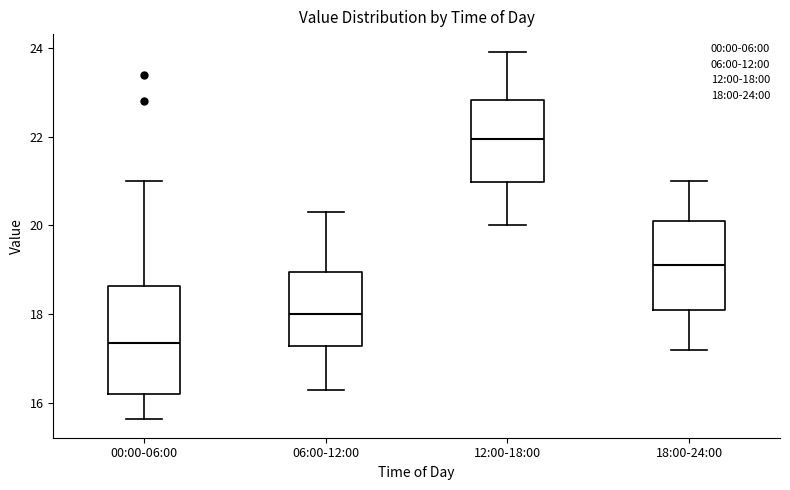

Reading left to right, read every box against the y-axis: the position of its median line, the range the box covers, and the ends of its whiskers. The values are not printed on the chart, so give them approximately, as read against the axis.

00:00-06:00: median 17.4, box 16.2 to 18.6, whiskers 15.6 to 21.0
06:00-12:00: median 18.0, box 17.2 to 19.0, whiskers 16.4 to 20.4
12:00-18:00: median 22.0, box 21.0 to 22.8, whiskers 20.0 to 24.0
18:00-24:00: median 19.2, box 18.2 to 20.2, whiskers 17.2 to 21.0